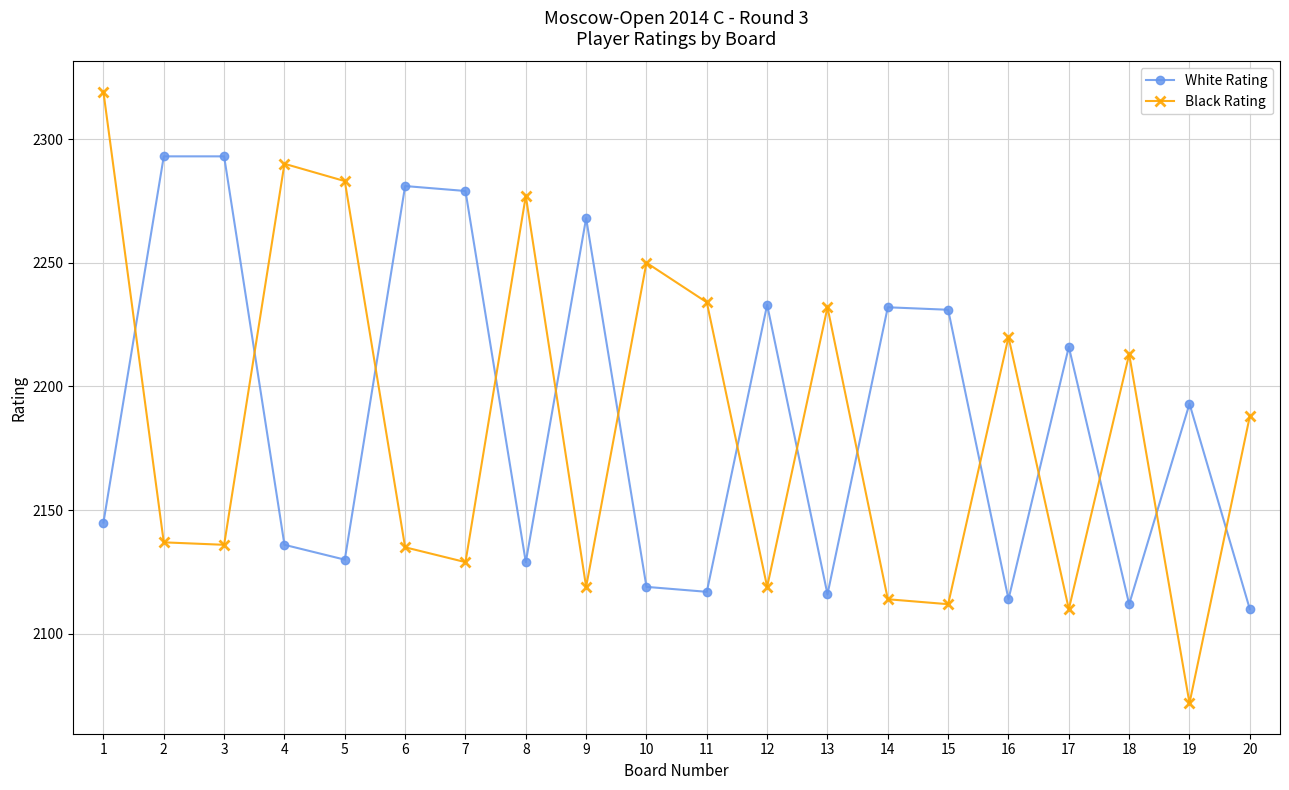

What is the value of the Black Rating point at the 7th from the left?

2129